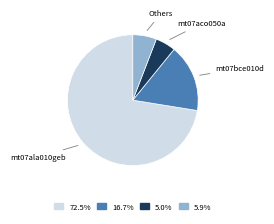

Rank the categories by value from lowest to highest.

mt07aco050a, Others, mt07bce010d, mt07ala010geb